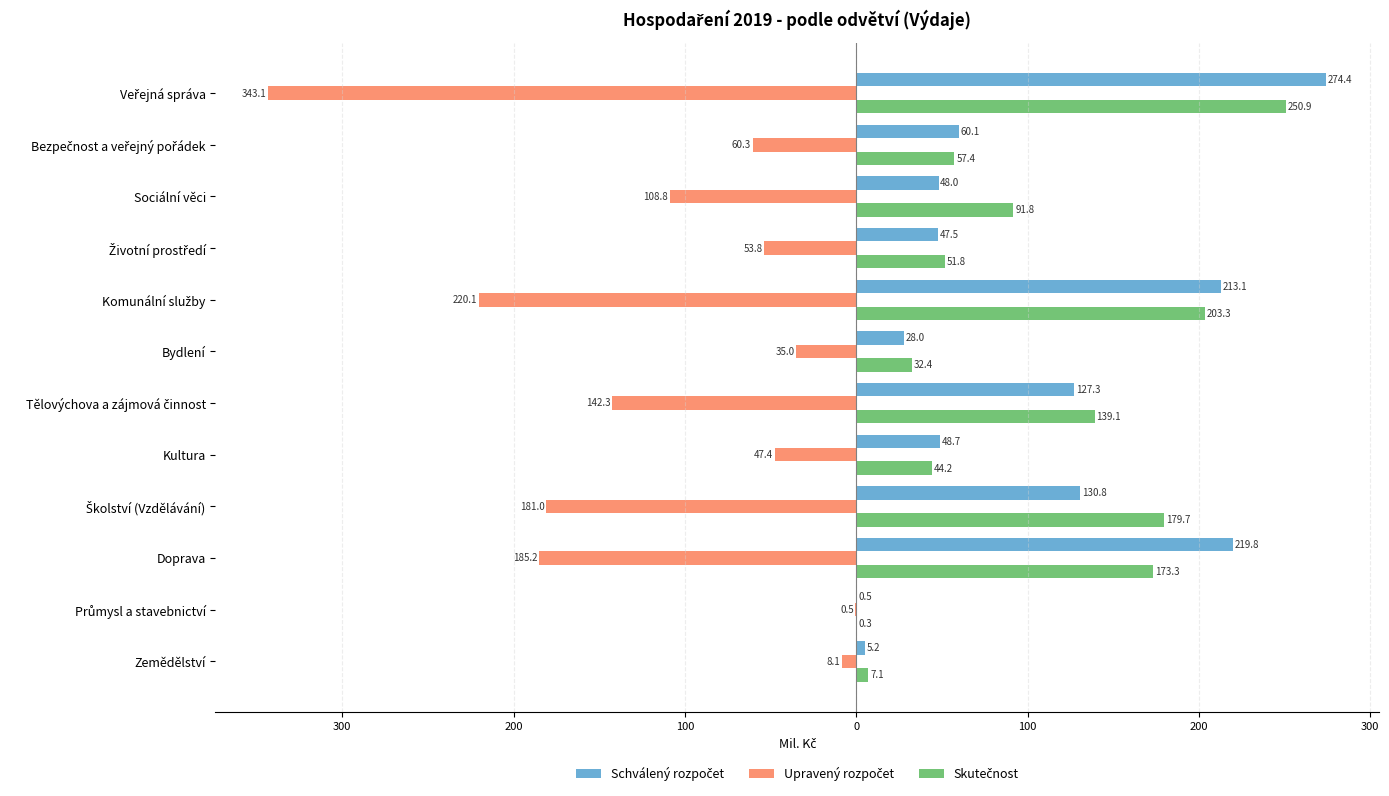

Reading right to left, what are all the values shown in this chart?

Schválený rozpočet: 274.4	60.1	48.0	47.5	213.1	28.0	127.3	48.7	130.8	219.8	0.5	5.2
Upravený rozpočet: -343.1	-60.3	-108.8	-53.8	-220.1	-35.0	-142.3	-47.4	-181.0	-185.2	-0.5	-8.1
Skutečnost: 250.9	57.4	91.8	51.8	203.3	32.4	139.1	44.2	179.7	173.3	0.3	7.1